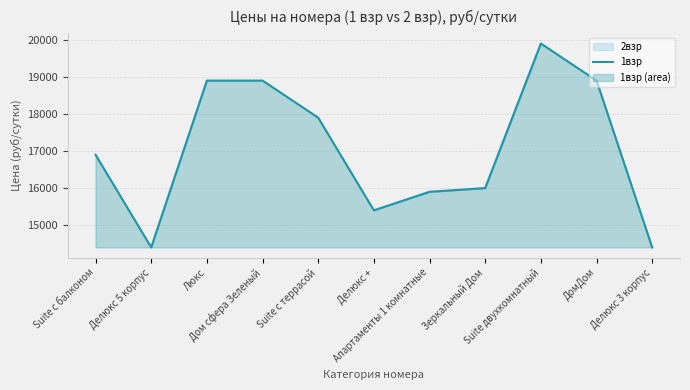

Reading left to right, extract all data points from this chart.

Suite с балконом=16900	Делюкс 5 корпус=14400	Люкс=18900	Дом сфера Зеленый=18900	Suite с террасой=17900	Делюкс +=15400	Апартаменты 1 комнатные=15900	Зеркальный Дом=16000	Suite двухкомнатный=19900	ДомДом=18900	Делюкс 3 корпус=14400